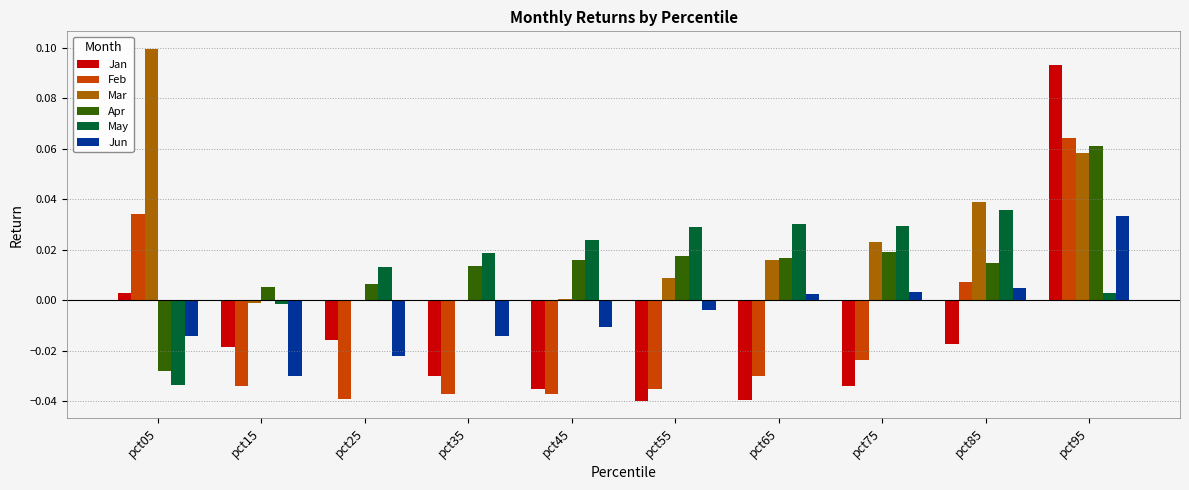

The Jan series shows -0.0 at pct45. True or false?

True